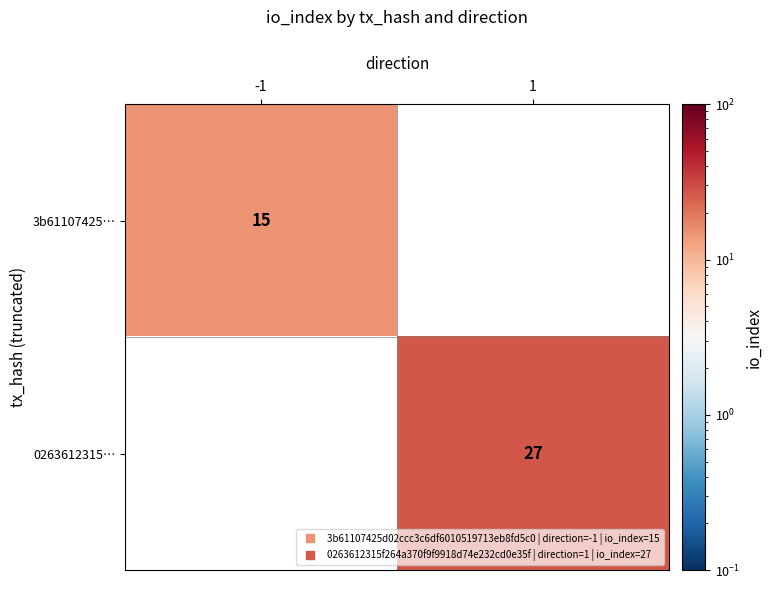

Count the number of data series in this chart.

2